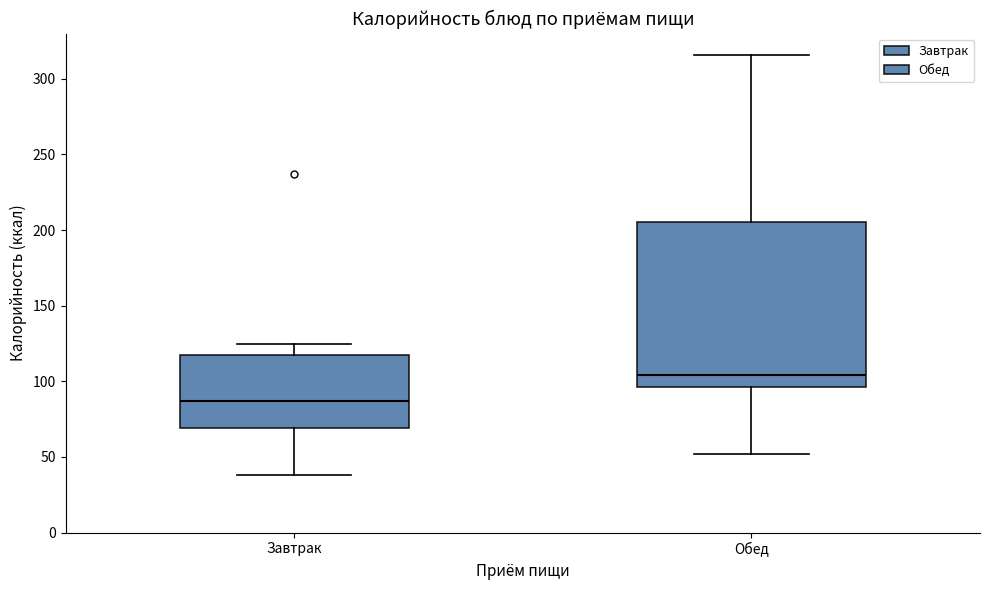

Reading left to right, read every box against the y-axis: the position of its median line, the range the box covers, and the ends of its whiskers. The values are not printed on the chart, so give them approximately, as read against the axis.

Завтрак: median 85, box 70 to 115, whiskers 40 to 125
Обед: median 105, box 95 to 205, whiskers 50 to 315